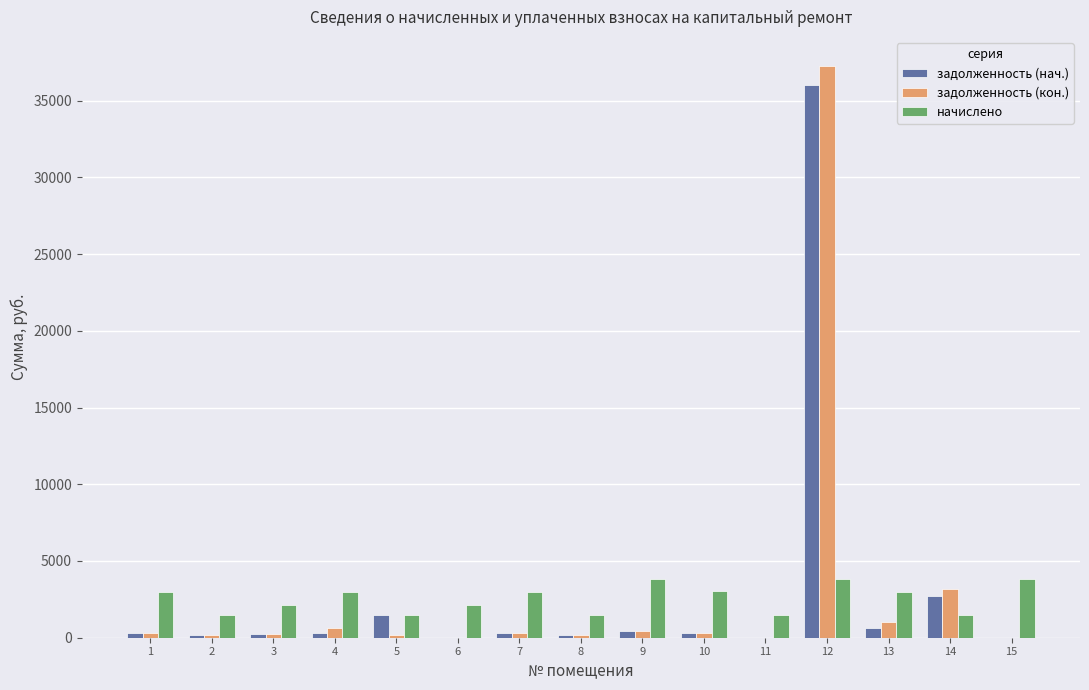

What is the greatest value displayed?

37287.7